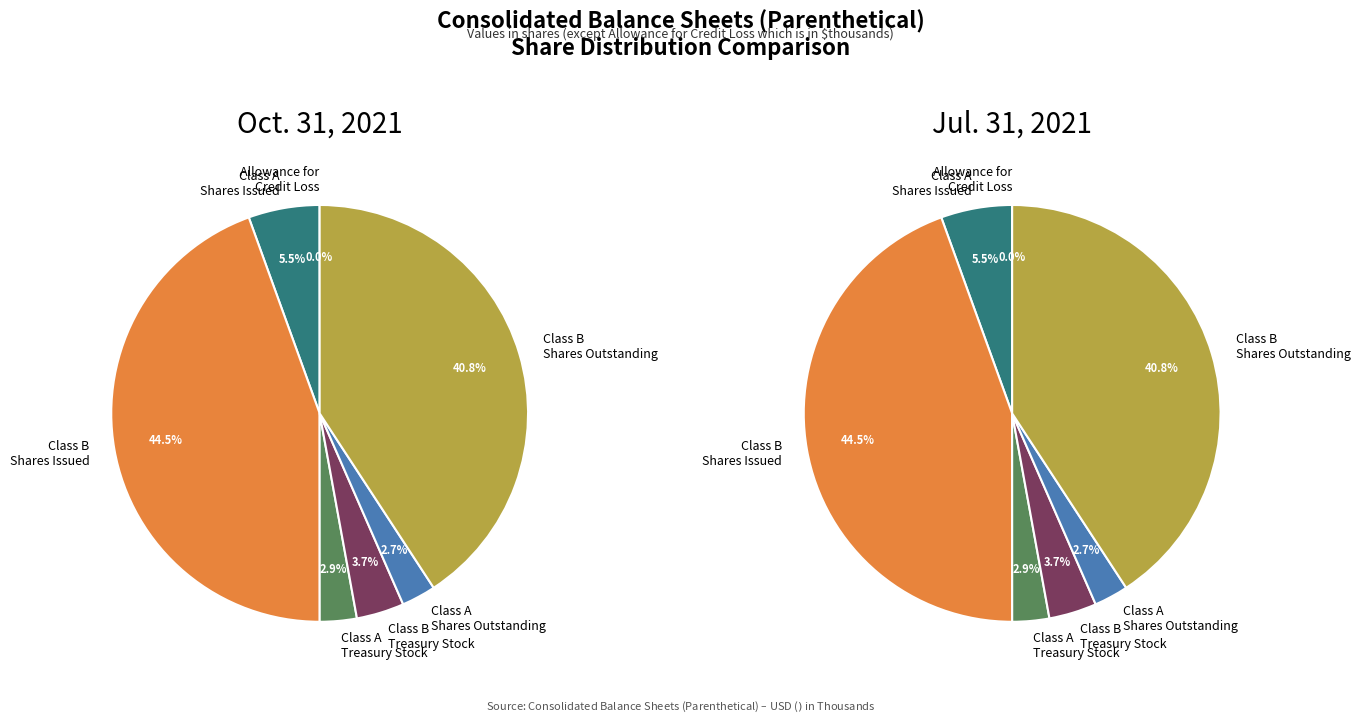

Which category has the smallest portion of the pie?

Allowance for
Credit Loss